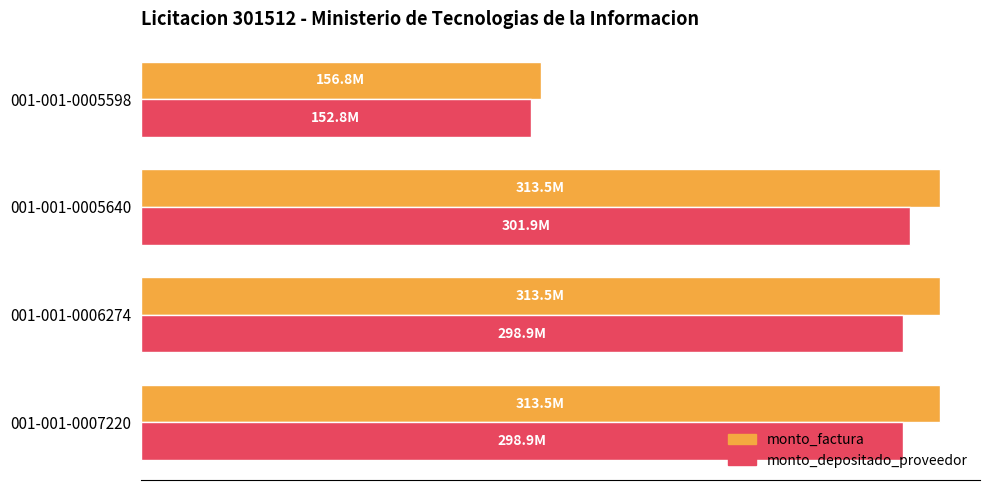

What are all the series names shown in the legend?

monto_factura, monto_depositado_proveedor